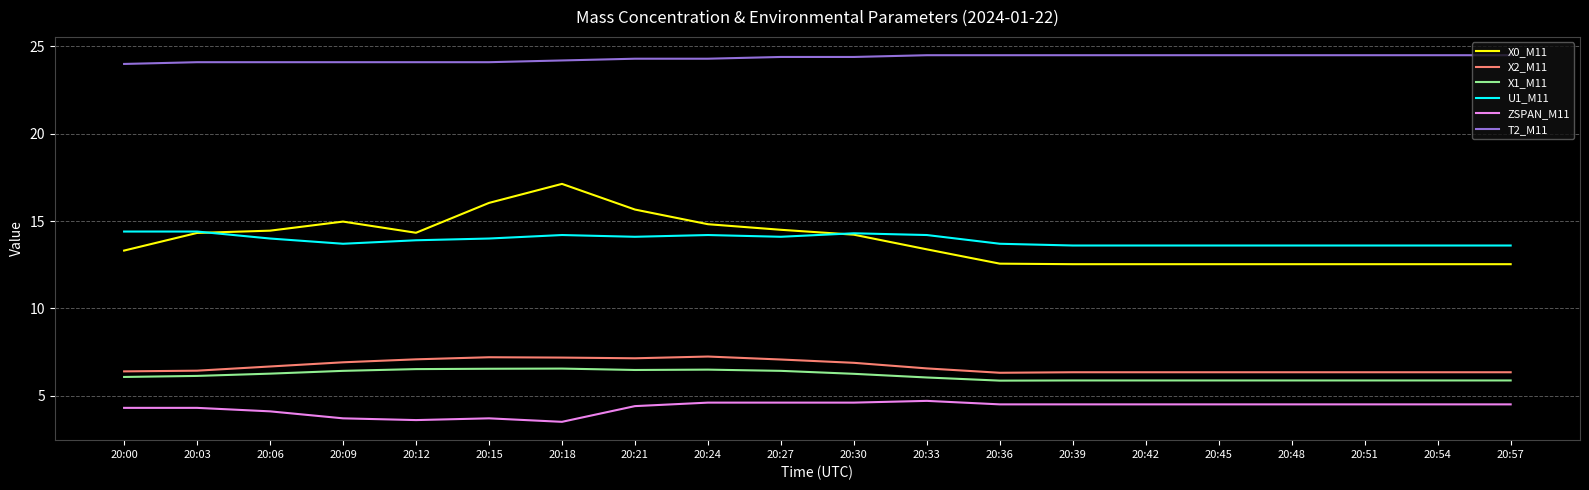

What are all the series names shown in the legend?

X0_M11, X2_M11, X1_M11, U1_M11, ZSPAN_M11, T2_M11